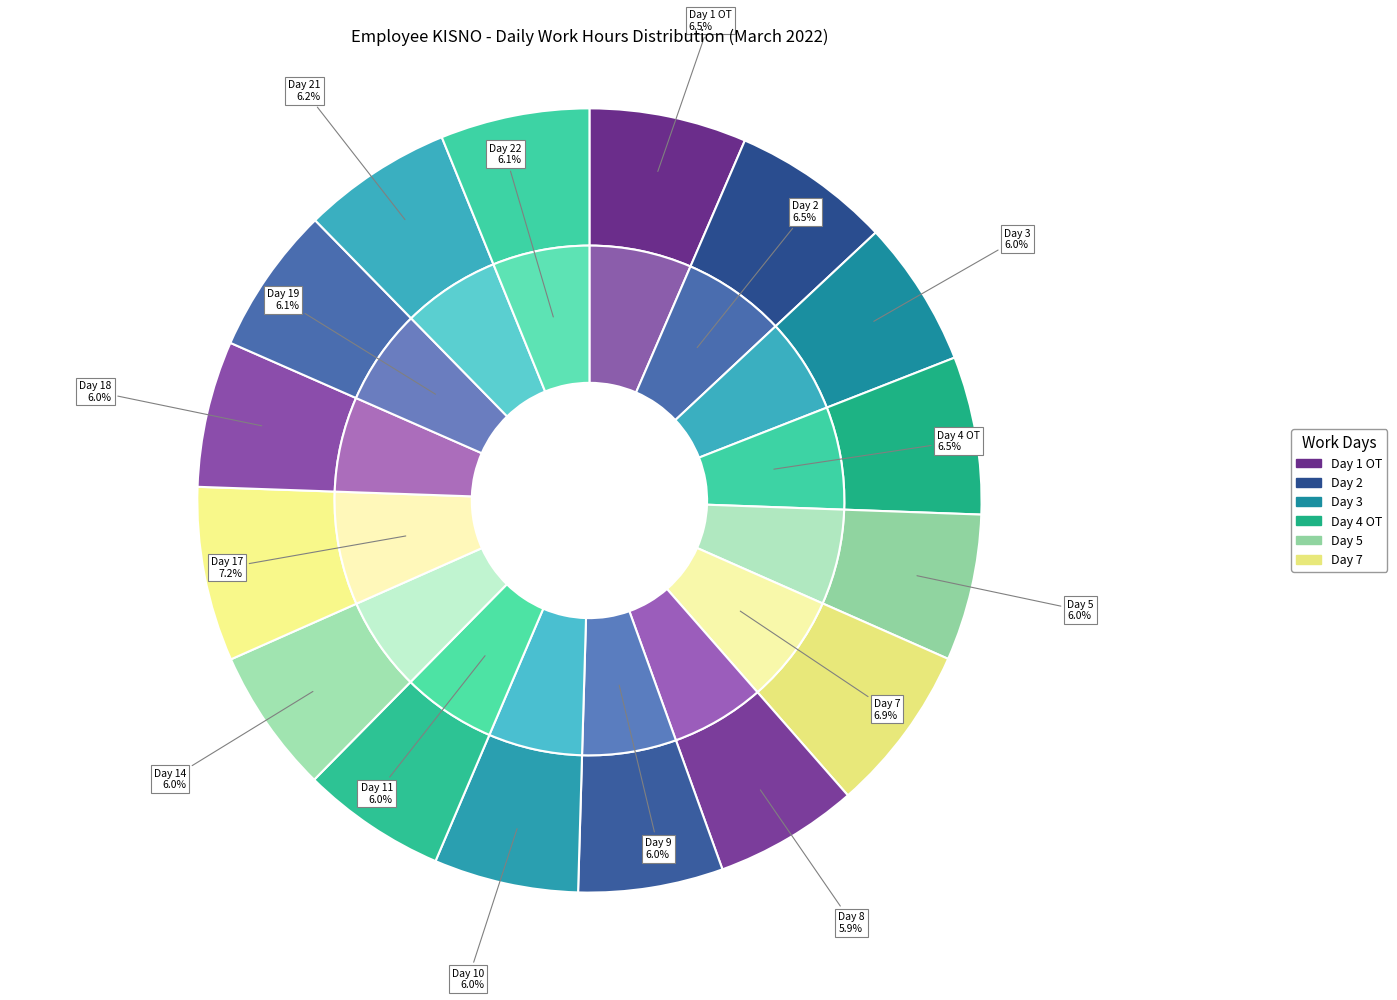

To the nearest percent, what portion does Day 5 represent?

6%